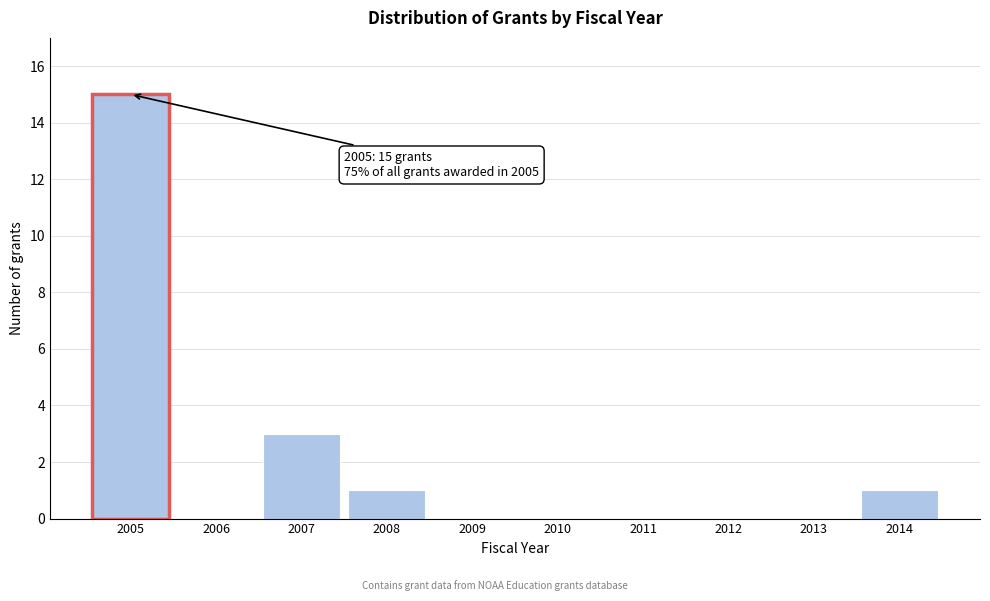

Reading left to right, list all the values displayed in this chart.

2005=15	2006=0	2007=3	2008=1	2009=0	2010=0	2011=0	2012=0	2013=0	2014=1